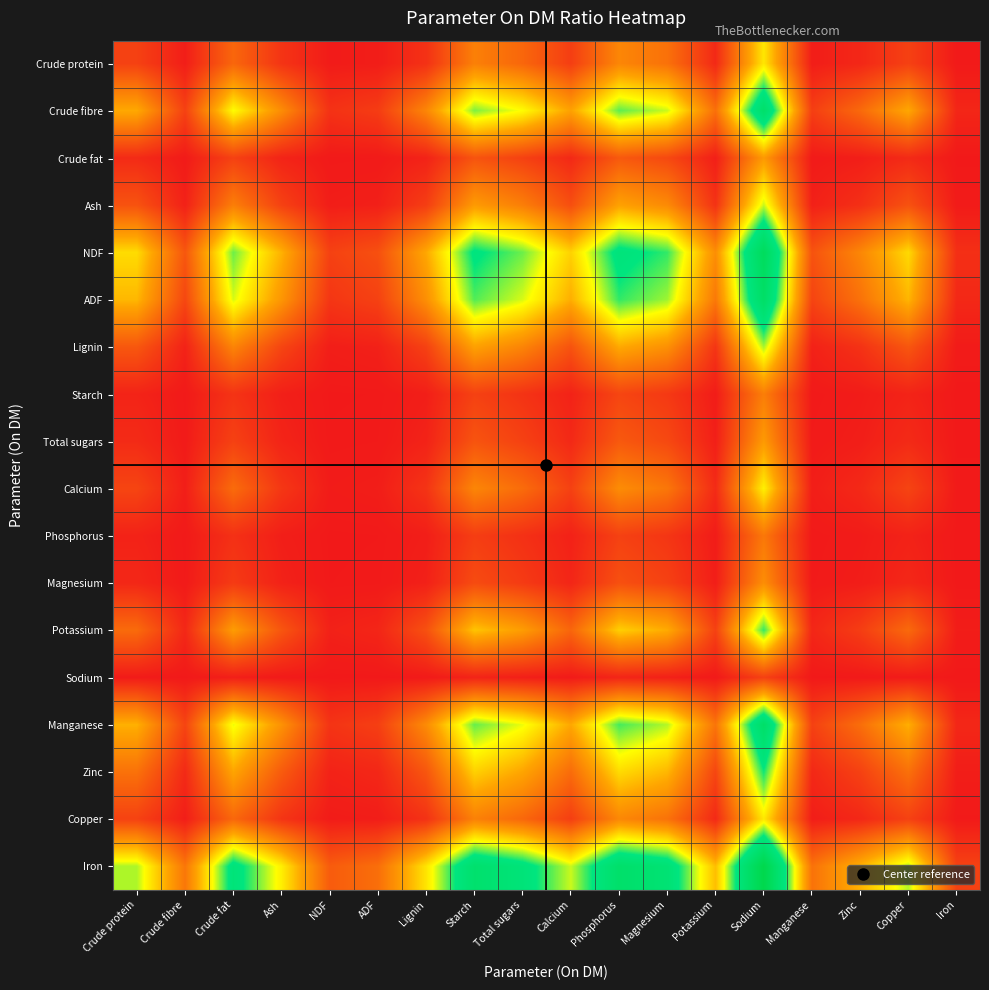

Reading left to right, extract all data points from this chart.

Crude protein: Crude protein=0.7	Crude fibre=0.1	Crude fat=1.3	Ash=0.5	NDF=0.0	ADF=0.1	Lignin=0.4	Starch=1.8	Total sugars=1.3	Calcium=0.6	Phosphorus=1.9	Magnesium=1.5	Potassium=0.3	Sodium=3.2	Manganese=0.1	Zinc=0.2	Copper=0.7	Iron=0.0
Crude fibre: Crude protein=2.5	Crude fibre=0.7	Crude fat=3.4	Ash=2.0	NDF=0.4	ADF=0.6	Lignin=1.9	Starch=4.0	Total sugars=3.4	Calcium=2.3	Phosphorus=4.1	Magnesium=3.7	Potassium=1.5	Sodium=5.5	Manganese=0.6	Zinc=1.4	Copper=2.4	Iron=0.2
Crude fat: Crude protein=0.3	Crude fibre=0.0	Crude fat=0.7	Ash=0.2	NDF=0.0	ADF=0.0	Lignin=0.2	Starch=1.0	Total sugars=0.7	Calcium=0.3	Phosphorus=1.1	Magnesium=0.8	Potassium=0.1	Sodium=2.2	Manganese=0.0	Zinc=0.1	Copper=0.3	Iron=0.0
Ash: Crude protein=1.0	Crude fibre=0.1	Crude fat=1.7	Ash=0.7	NDF=0.1	ADF=0.1	Lignin=0.6	Starch=2.2	Total sugars=1.7	Calcium=0.9	Phosphorus=2.3	Magnesium=1.9	Potassium=0.4	Sodium=3.7	Manganese=0.1	Zinc=0.4	Copper=1.0	Iron=0.0
NDF: Crude protein=3.0	Crude fibre=1.1	Crude fat=4.0	Ash=2.6	NDF=0.7	ADF=0.9	Lignin=2.4	Starch=4.6	Total sugars=4.0	Calcium=2.9	Phosphorus=4.7	Magnesium=4.3	Potassium=2.0	Sodium=6.1	Manganese=1.0	Zinc=1.9	Copper=3.0	Iron=0.4
ADF: Crude protein=2.6	Crude fibre=0.8	Crude fat=3.6	Ash=2.1	NDF=0.5	ADF=0.7	Lignin=2.0	Starch=4.2	Total sugars=3.6	Calcium=2.5	Phosphorus=4.3	Magnesium=3.8	Potassium=1.6	Sodium=5.7	Manganese=0.7	Zinc=1.5	Copper=2.6	Iron=0.3
Lignin: Crude protein=1.1	Crude fibre=0.2	Crude fat=1.8	Ash=0.8	NDF=0.1	ADF=0.1	Lignin=0.7	Starch=2.3	Total sugars=1.8	Calcium=1.0	Phosphorus=2.5	Magnesium=2.1	Potassium=0.5	Sodium=3.8	Manganese=0.2	Zinc=0.4	Copper=1.1	Iron=0.0
Starch: Crude protein=0.2	Crude fibre=0.0	Crude fat=0.5	Ash=0.1	NDF=0.0	ADF=0.0	Lignin=0.1	Starch=0.7	Total sugars=0.5	Calcium=0.2	Phosphorus=0.8	Magnesium=0.5	Potassium=0.1	Sodium=1.7	Manganese=0.0	Zinc=0.1	Copper=0.2	Iron=0.0
Total sugars: Crude protein=0.3	Crude fibre=0.0	Crude fat=0.7	Ash=0.2	NDF=0.0	ADF=0.0	Lignin=0.2	Starch=1.0	Total sugars=0.7	Calcium=0.3	Phosphorus=1.1	Magnesium=0.8	Potassium=0.1	Sodium=2.2	Manganese=0.0	Zinc=0.1	Copper=0.3	Iron=0.0
Calcium: Crude protein=0.8	Crude fibre=0.1	Crude fat=1.4	Ash=0.5	NDF=0.1	ADF=0.1	Lignin=0.5	Starch=1.9	Total sugars=1.4	Calcium=0.7	Phosphorus=2.0	Magnesium=1.6	Potassium=0.3	Sodium=3.3	Manganese=0.1	Zinc=0.3	Copper=0.7	Iron=0.0
Phosphorus: Crude protein=0.2	Crude fibre=0.0	Crude fat=0.4	Ash=0.1	NDF=0.0	ADF=0.0	Lignin=0.1	Starch=0.6	Total sugars=0.4	Calcium=0.1	Phosphorus=0.7	Magnesium=0.5	Potassium=0.1	Sodium=1.6	Manganese=0.0	Zinc=0.0	Copper=0.2	Iron=0.0
Magnesium: Crude protein=0.2	Crude fibre=0.0	Crude fat=0.6	Ash=0.2	NDF=0.0	ADF=0.0	Lignin=0.1	Starch=0.9	Total sugars=0.6	Calcium=0.2	Phosphorus=0.9	Magnesium=0.7	Potassium=0.1	Sodium=2.0	Manganese=0.0	Zinc=0.1	Copper=0.2	Iron=0.0
Potassium: Crude protein=1.4	Crude fibre=0.3	Crude fat=2.3	Ash=1.0	NDF=0.1	ADF=0.2	Lignin=1.0	Starch=2.8	Total sugars=2.3	Calcium=1.3	Phosphorus=2.9	Magnesium=2.5	Potassium=0.7	Sodium=4.3	Manganese=0.2	Zinc=0.6	Copper=1.4	Iron=0.1
Sodium: Crude protein=0.0	Crude fibre=0.0	Crude fat=0.1	Ash=0.0	NDF=0.0	ADF=0.0	Lignin=0.0	Starch=0.2	Total sugars=0.1	Calcium=0.0	Phosphorus=0.2	Magnesium=0.1	Potassium=0.0	Sodium=0.7	Manganese=0.0	Zinc=0.0	Copper=0.0	Iron=0.0
Manganese: Crude protein=2.5	Crude fibre=0.7	Crude fat=3.5	Ash=2.1	NDF=0.5	ADF=0.7	Lignin=2.0	Starch=4.1	Total sugars=3.5	Calcium=2.4	Phosphorus=4.2	Magnesium=3.8	Potassium=1.6	Sodium=5.6	Manganese=0.7	Zinc=1.5	Copper=2.5	Iron=0.2
Zinc: Crude protein=1.5	Crude fibre=0.3	Crude fat=2.4	Ash=1.1	NDF=0.2	ADF=0.2	Lignin=1.1	Starch=2.9	Total sugars=2.4	Calcium=1.4	Phosphorus=3.0	Magnesium=2.6	Potassium=0.8	Sodium=4.4	Manganese=0.3	Zinc=0.7	Copper=1.5	Iron=0.1
Copper: Crude protein=0.7	Crude fibre=0.1	Crude fat=1.3	Ash=0.5	NDF=0.1	ADF=0.1	Lignin=0.4	Starch=1.8	Total sugars=1.3	Calcium=0.6	Phosphorus=1.9	Magnesium=1.5	Potassium=0.3	Sodium=3.2	Manganese=0.1	Zinc=0.3	Copper=0.7	Iron=0.0
Iron: Crude protein=3.8	Crude fibre=1.6	Crude fat=4.8	Ash=3.3	NDF=1.1	ADF=1.5	Lignin=3.1	Starch=5.3	Total sugars=4.8	Calcium=3.7	Phosphorus=5.5	Magnesium=5.0	Potassium=2.7	Sodium=6.9	Manganese=1.5	Zinc=2.6	Copper=3.8	Iron=0.7